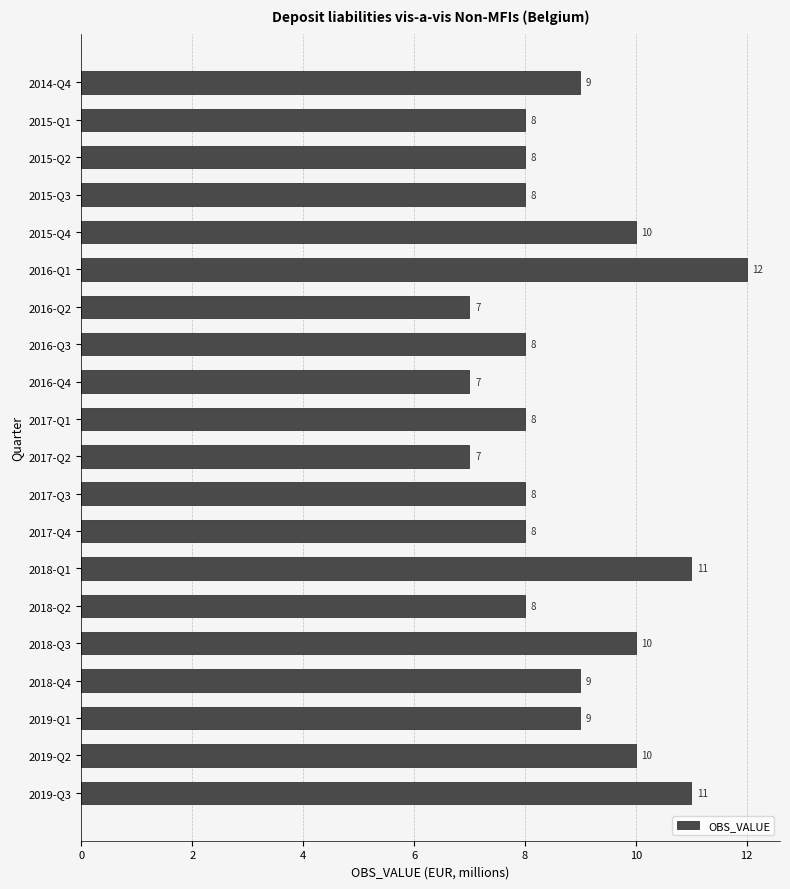

How many values are between 8 and 10?

14